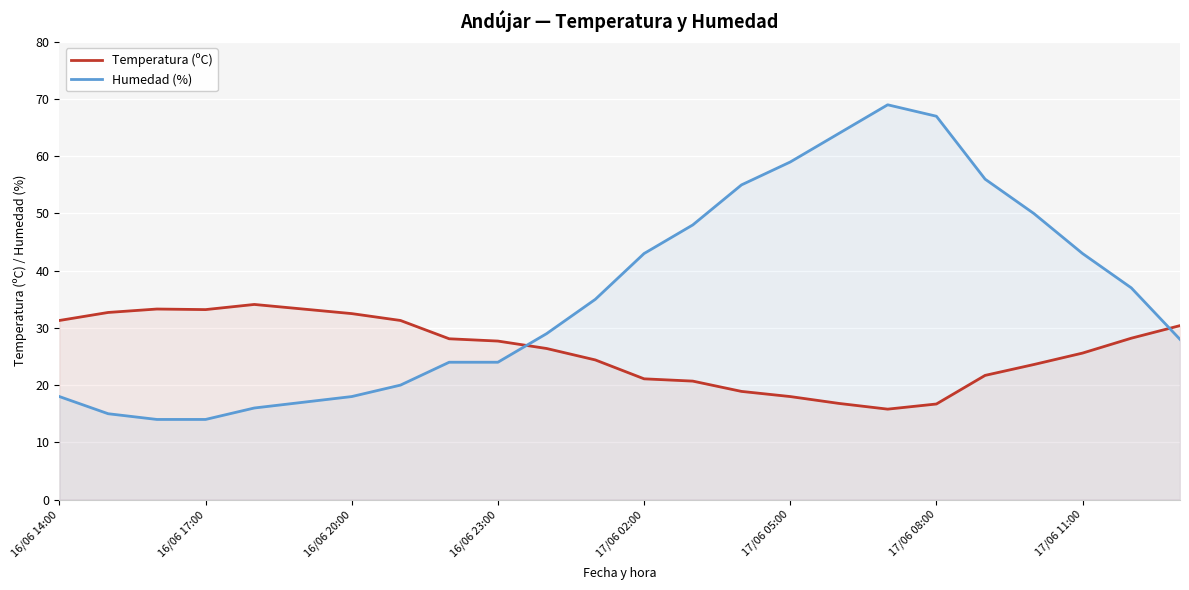

In Temperatura (ºC), how many points are higher than both neighbors (excluding endpoints)?

2